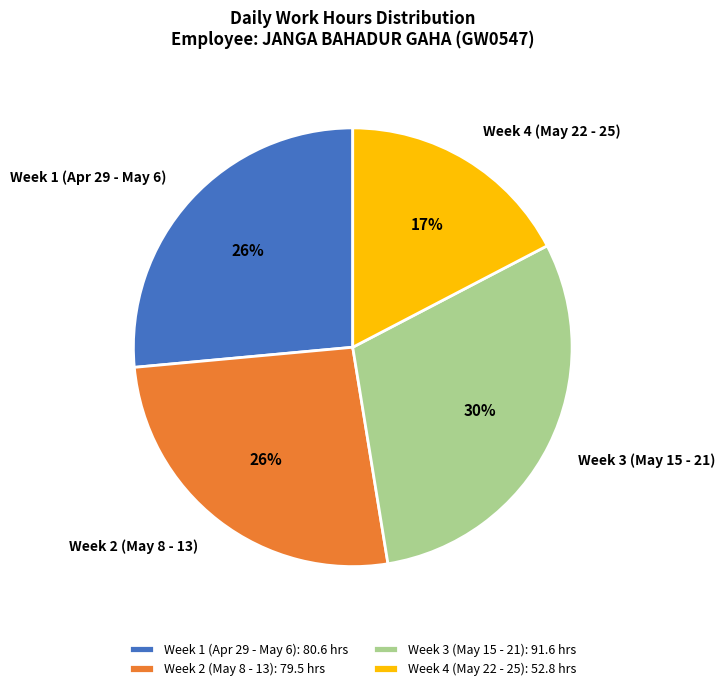

To the nearest percent, what is the difference between the largest and smallest slice percentages?

13%